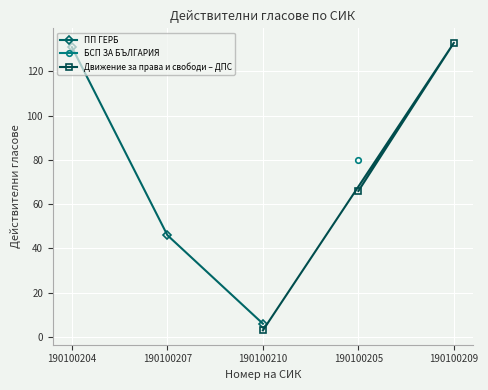

What is the value of the ПП ГЕРБ point at the 3rd from the left?

6